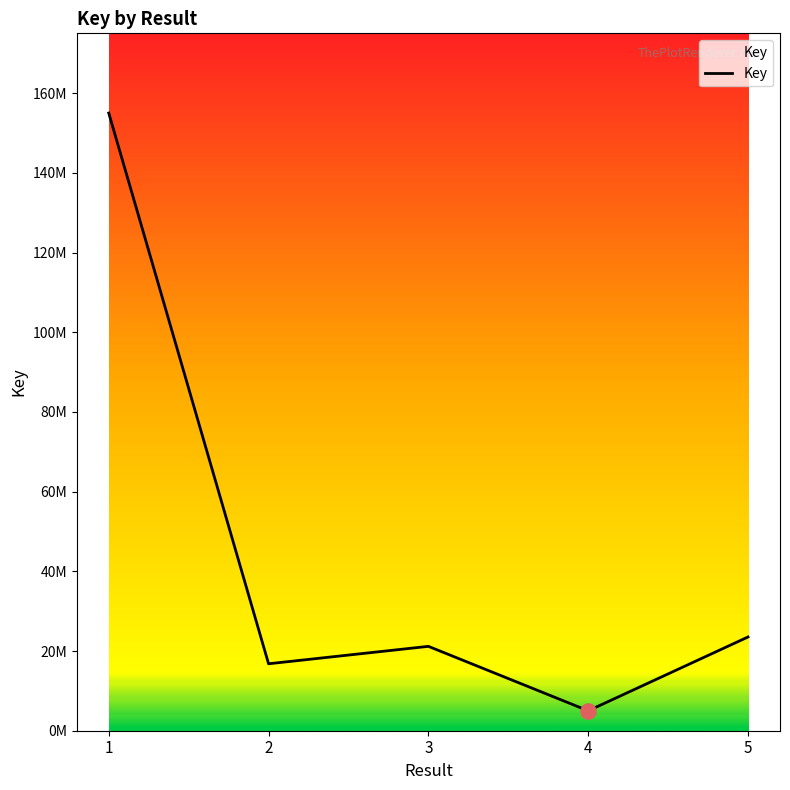

Which has a higher value, 2 or 3?

3